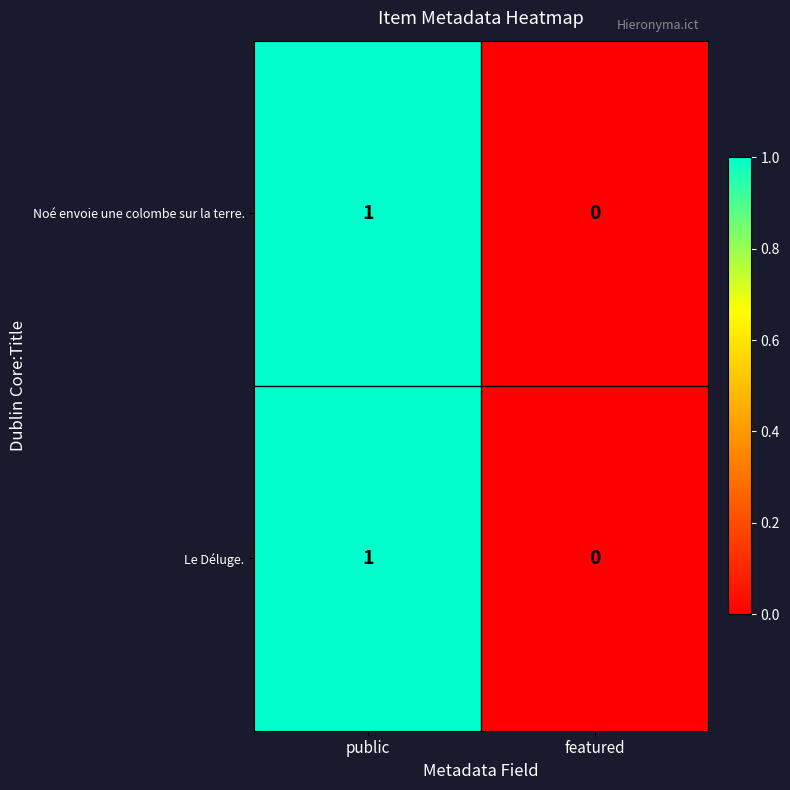

Reading left to right, extract all data points from this chart.

Noé envoie une colombe sur la terre.: public=1	featured=0
Le Déluge.: public=1	featured=0